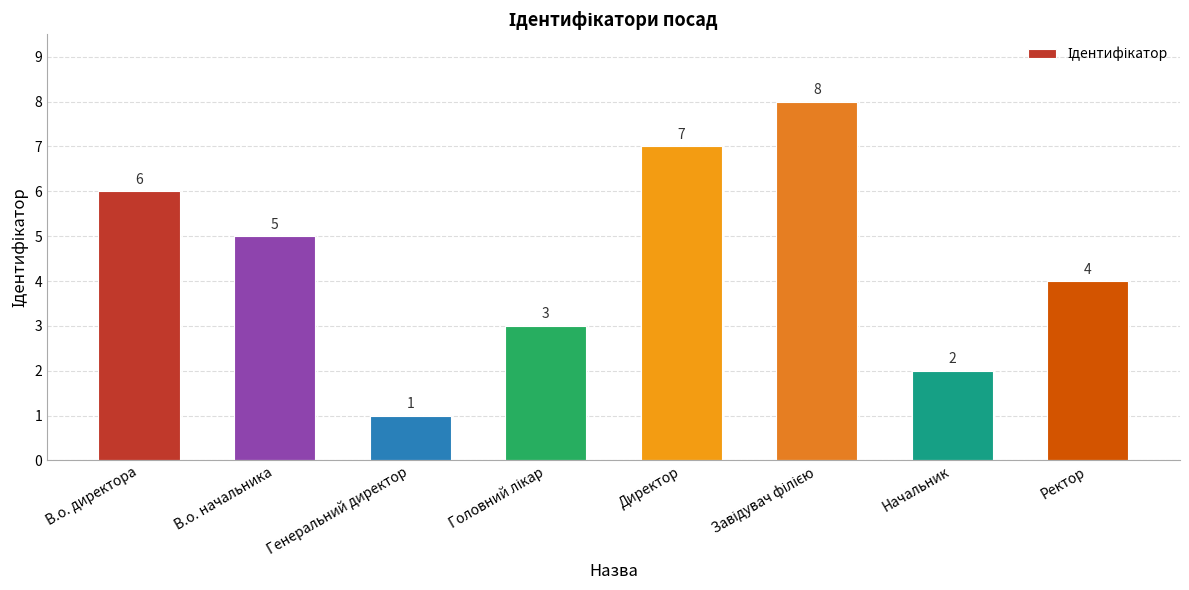

At which label is the value closest to 4?

Ректор